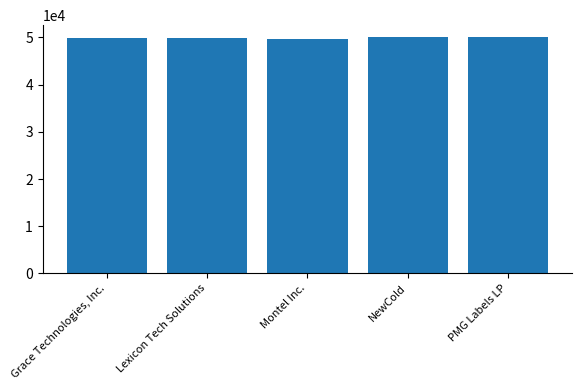

What is the label of the 4th bar from the left?

NewCold